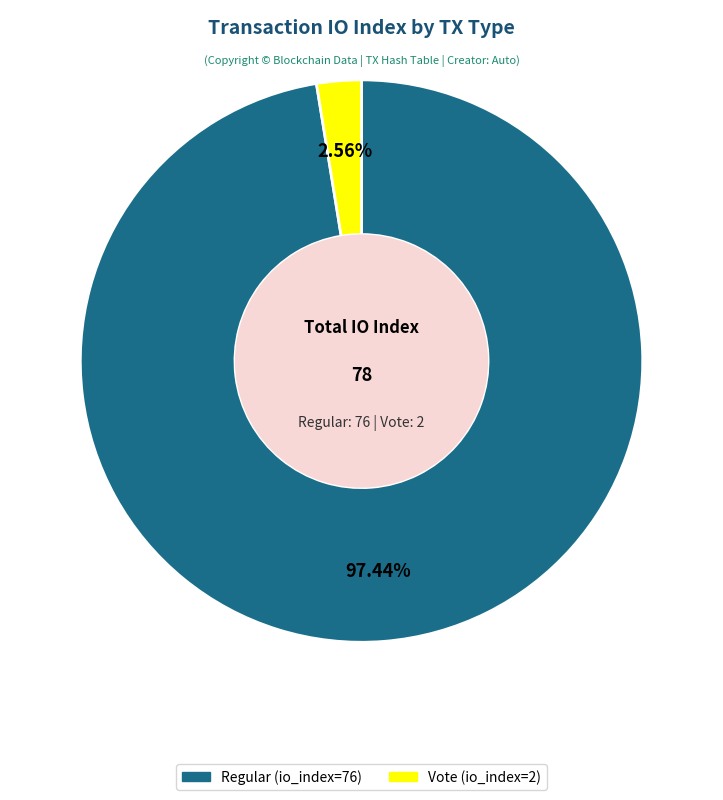

Do Regular (io_index=76) and Vote (io_index=2) together represent more than half of the pie?

Yes